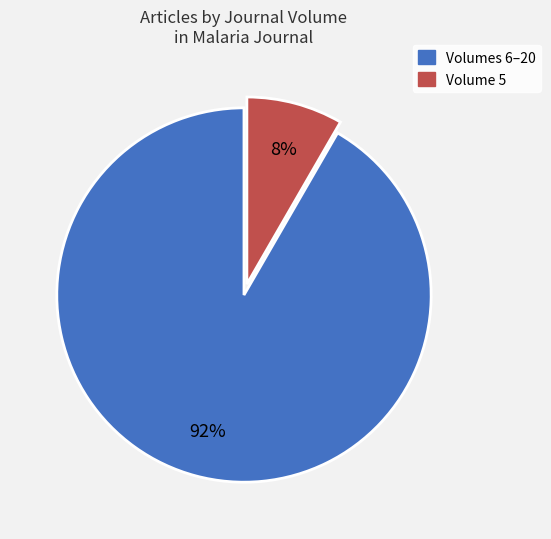

Count the number of slices in the pie.

2